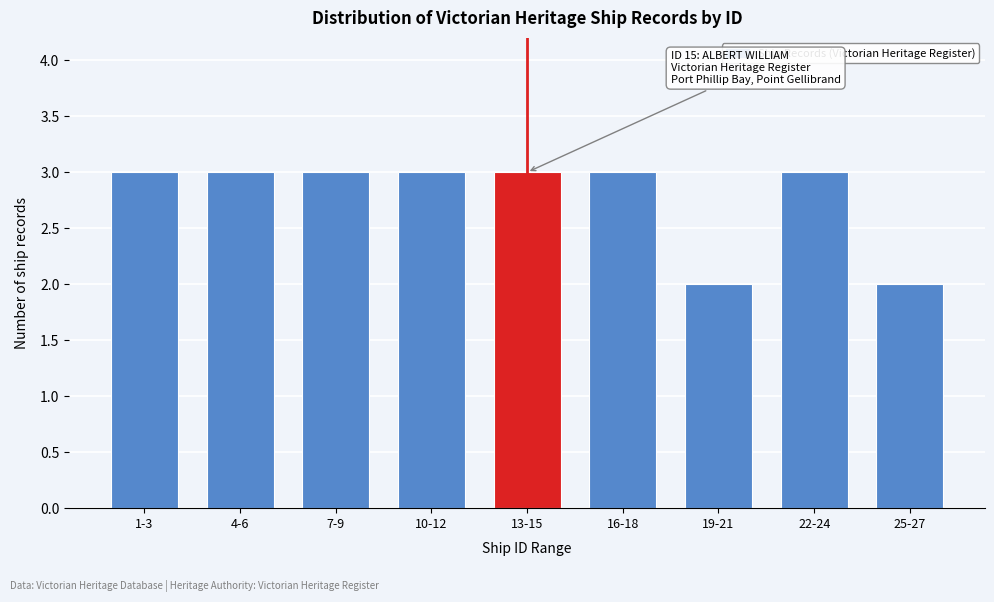

Reading right to left, list all the values displayed in this chart.

2	3	2	3	3	3	3	3	3